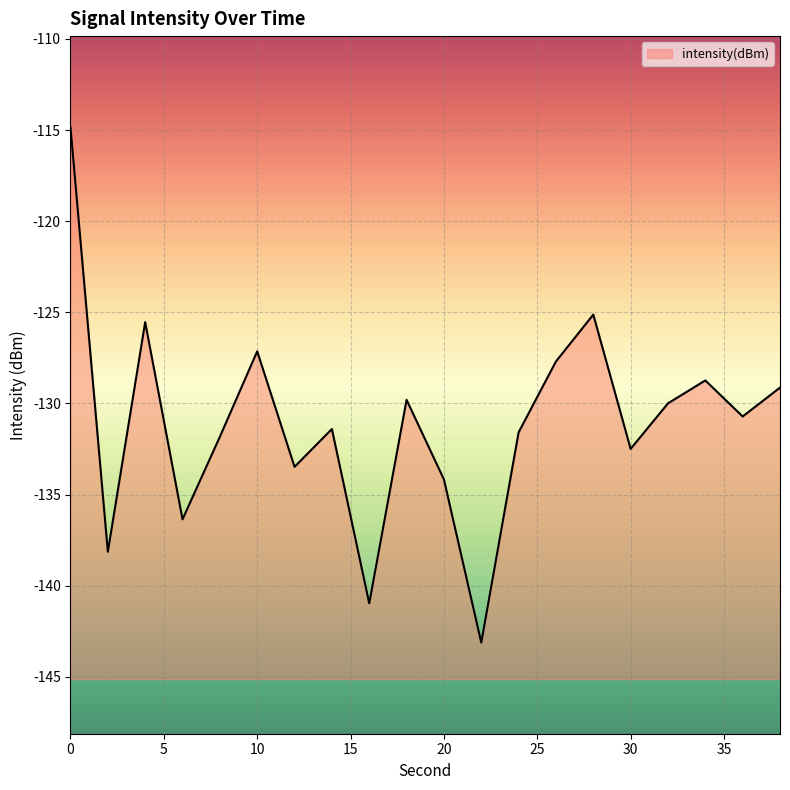

What is the value of the 16th point from the left?

-132.5